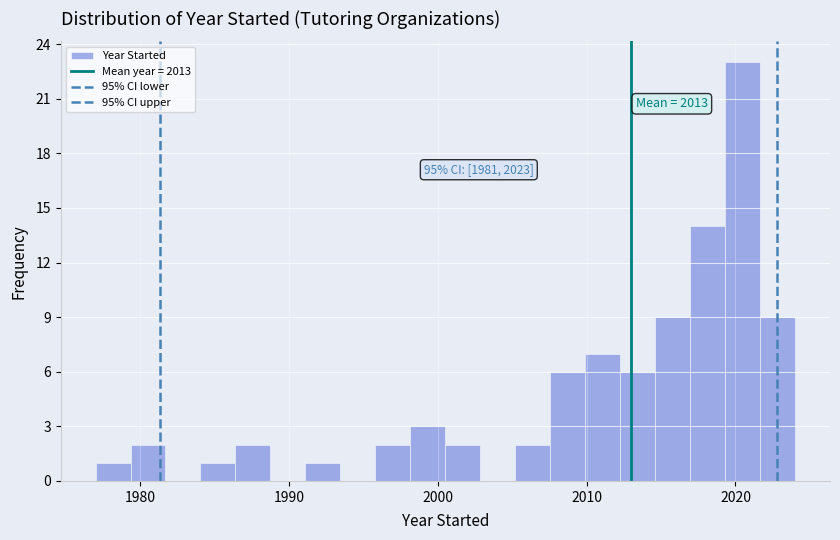

Read against the x-axis, roughly where is the centre of the tallest bar?

2020